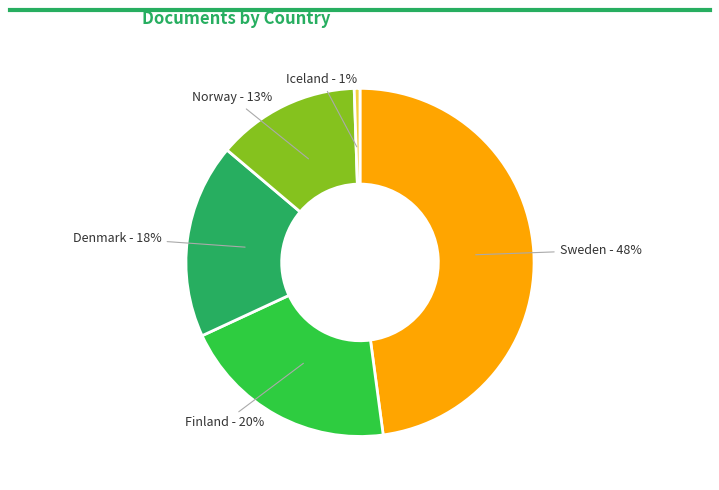

To the nearest percent, what is the difference between the largest and smallest slice percentages?

47%